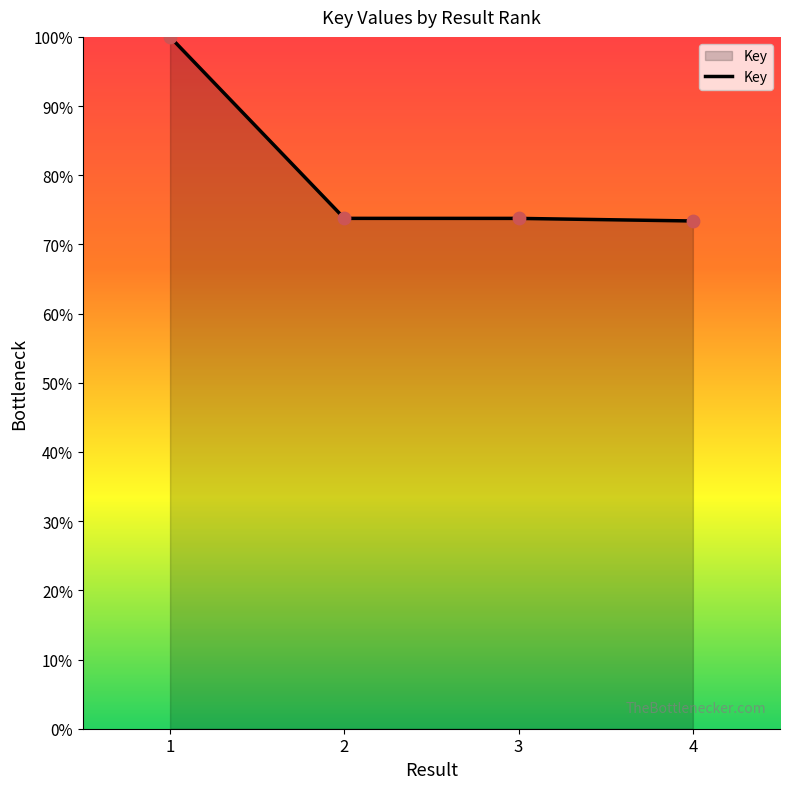

What is the ratio of the value at 1 to the value at 3?

1.4